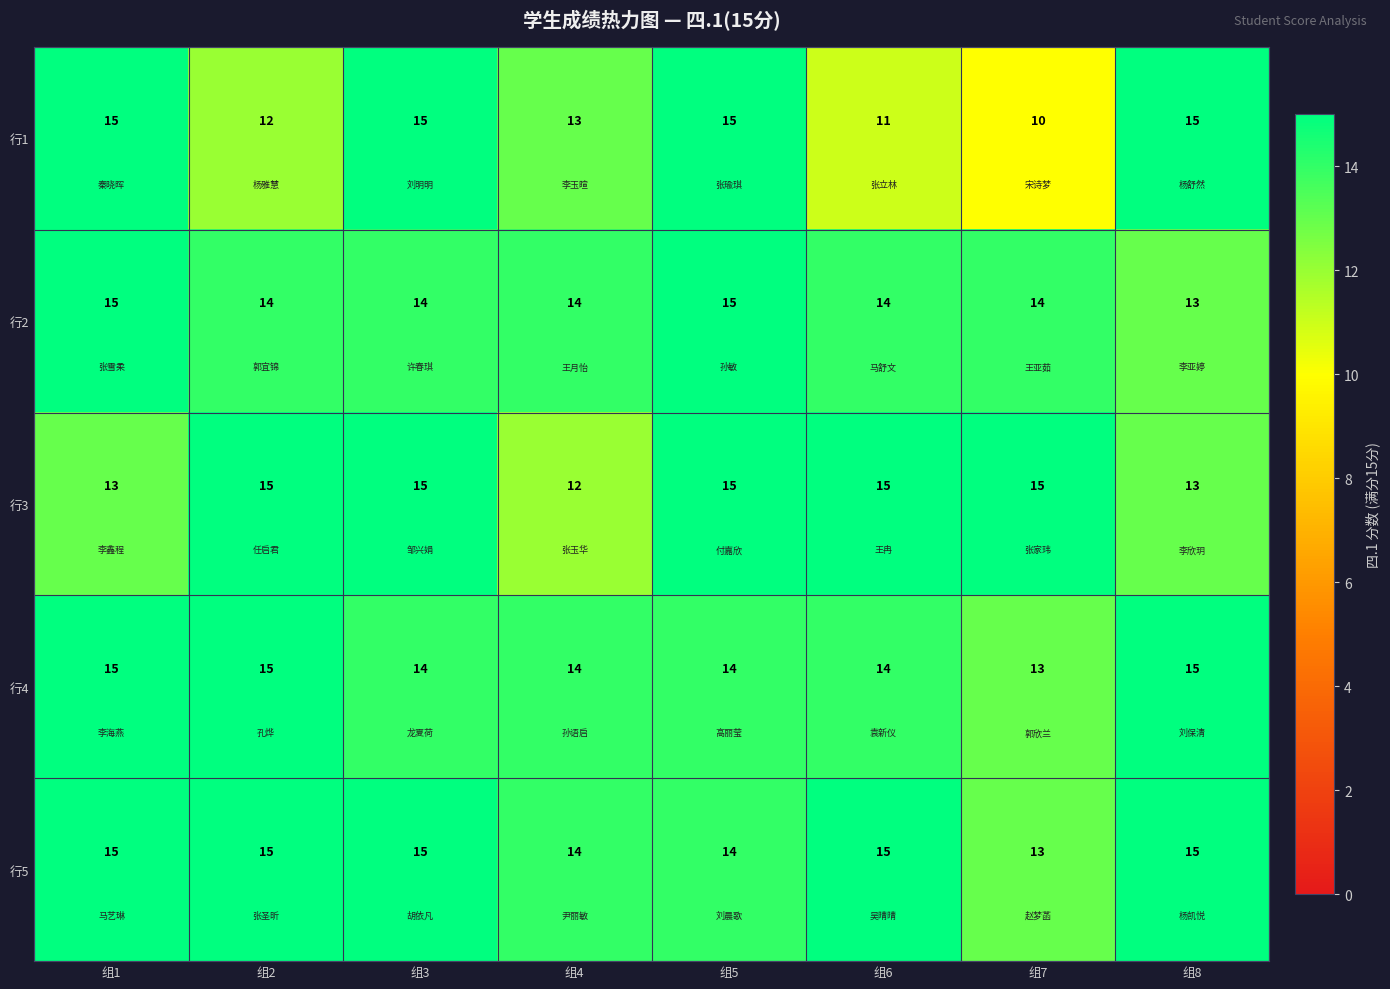

Read the 行3 value at 组3.

15